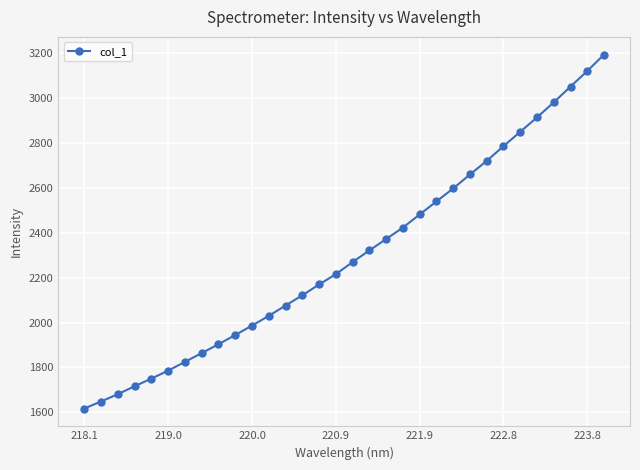

What is the difference between the maximum and minimum values?

1578.2